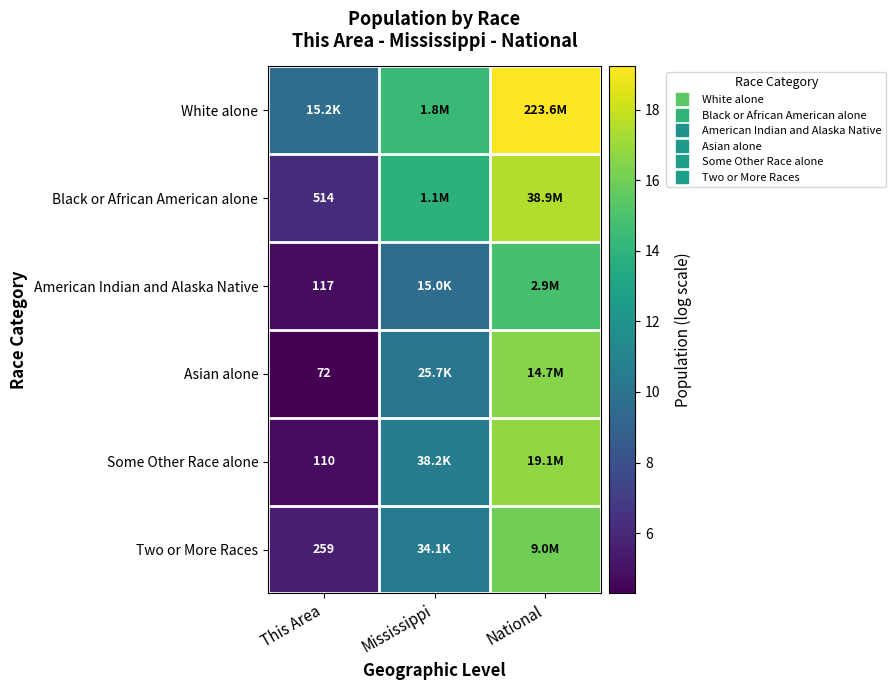

List the series in order of their peak value, highest first.

White alone, Black or African American alone, Some Other Race alone, Asian alone, Two or More Races, American Indian and Alaska Native